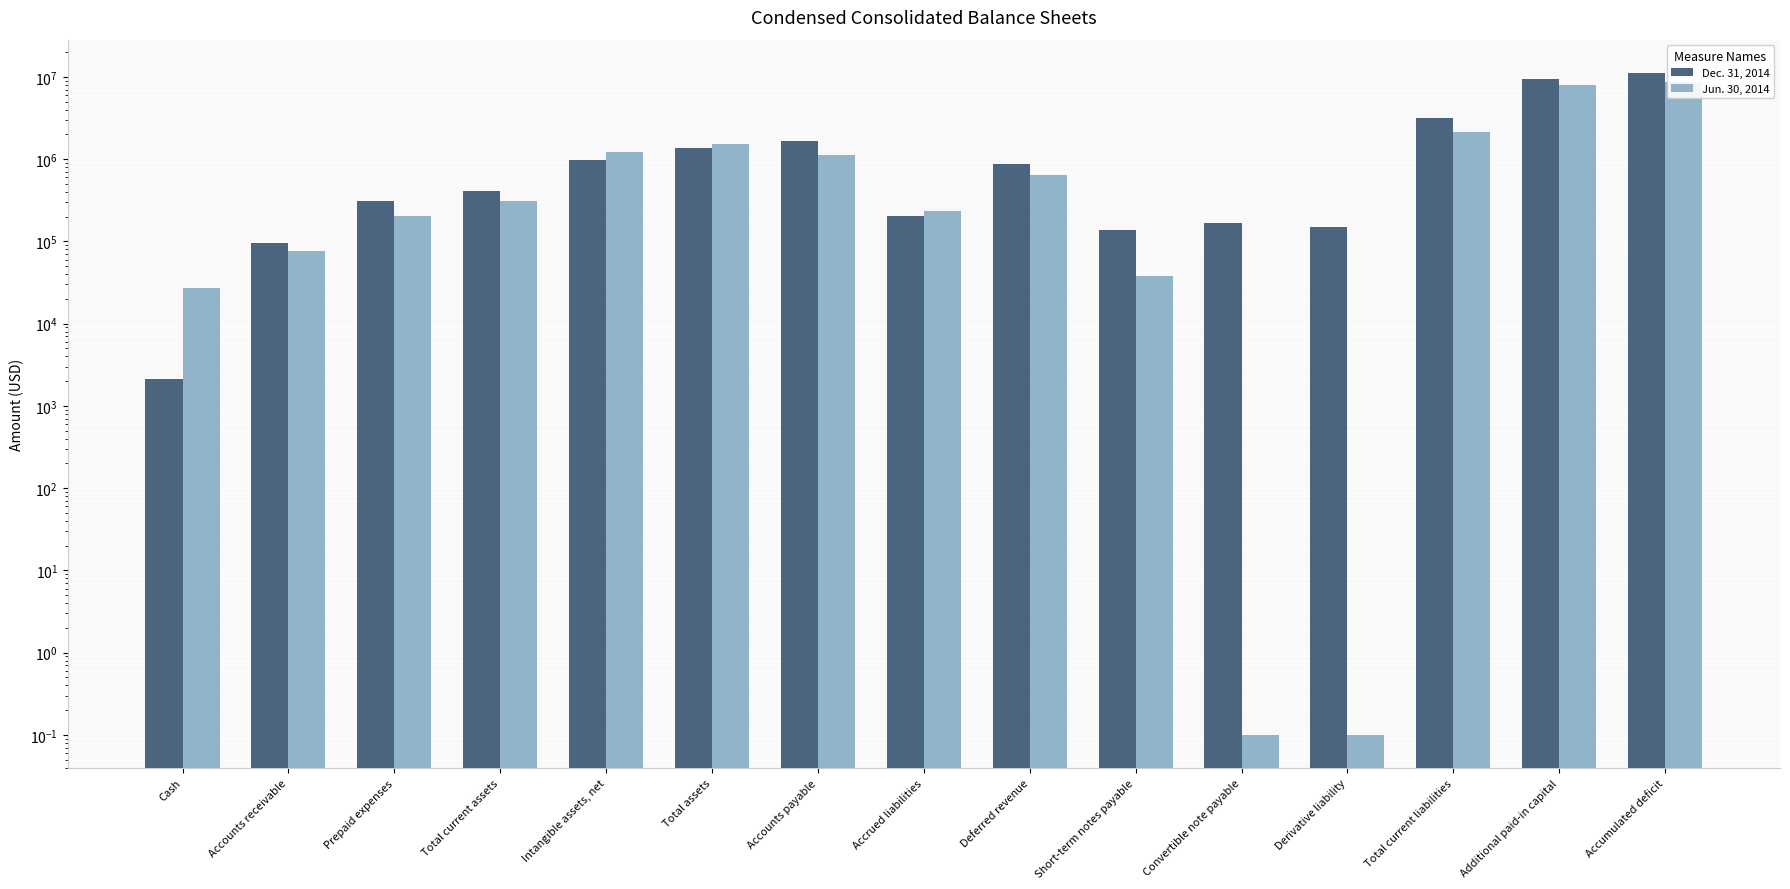

Reading left to right, list all the values displayed in this chart.

Dec. 31, 2014: 2104.0	96273.0	312421.0	410798.0	966025.0	1376823.0	1636068.0	205432.0	872673.0	137500.0	166909.0	151171.0	3179753.0	9387541.0	11195554.0
Jun. 30, 2014: 27250.0	77356.0	202363.0	306969.0	1225461.0	1532430.0	1127649.0	231322.0	634643.0	37500.0	0.1	0.1	2131114.0	8016481.0	8619317.0